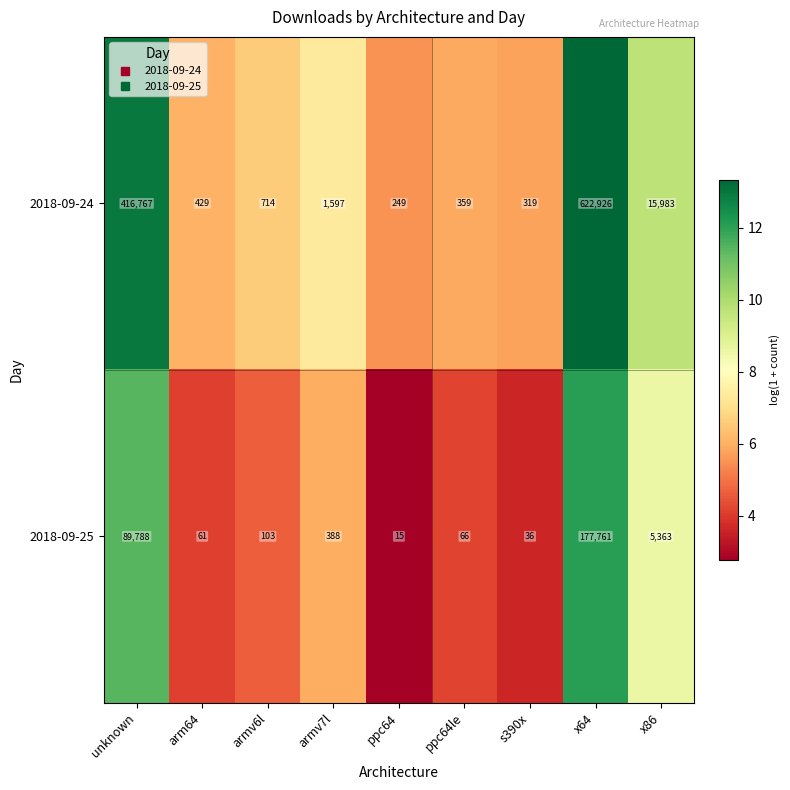

How many series are shown in this chart?

2